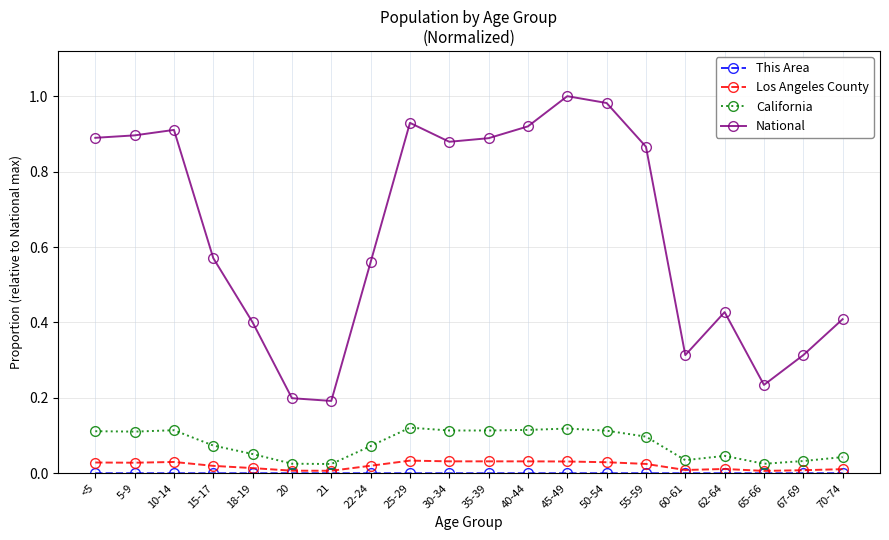

What position from the right is 60-61?

5